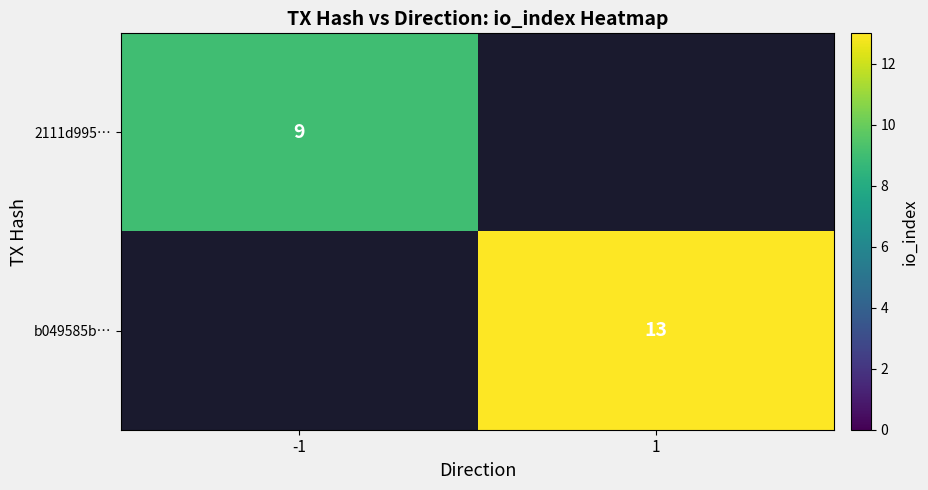

True or false: b049585b… has a value of 3 at 1.

False